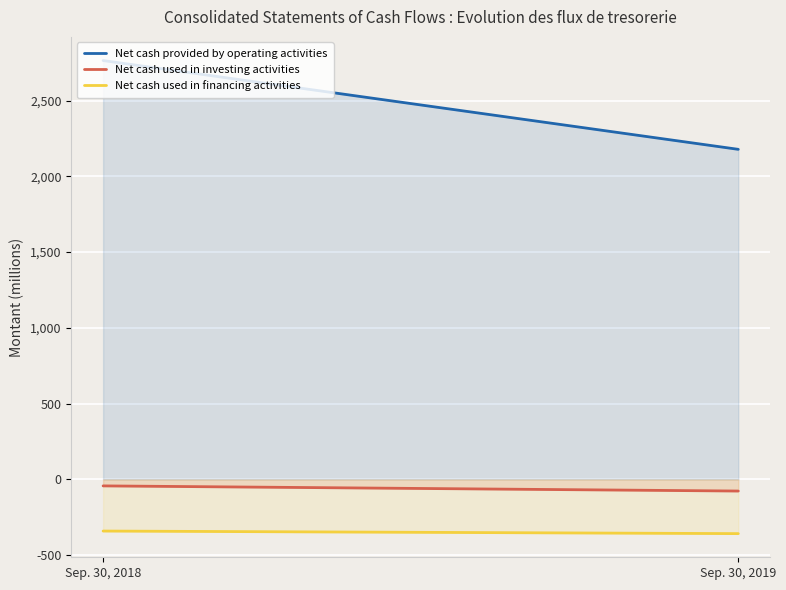

How many data points does each series have?

2